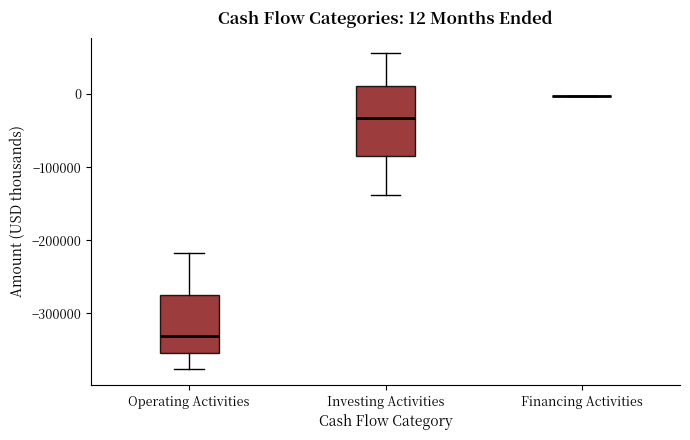

Which box is the tallest, from its lower edge to its upper edge?

Investing Activities